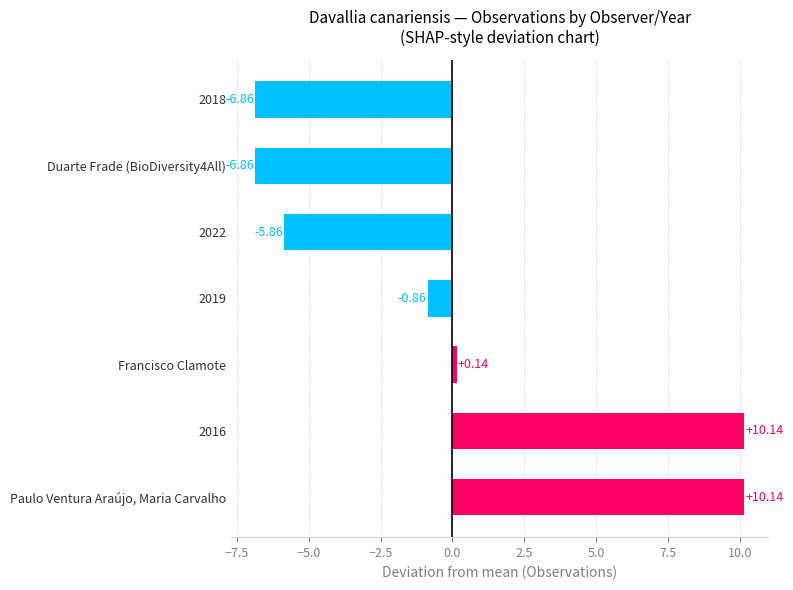

At which label is the value closest to 1?

Francisco Clamote